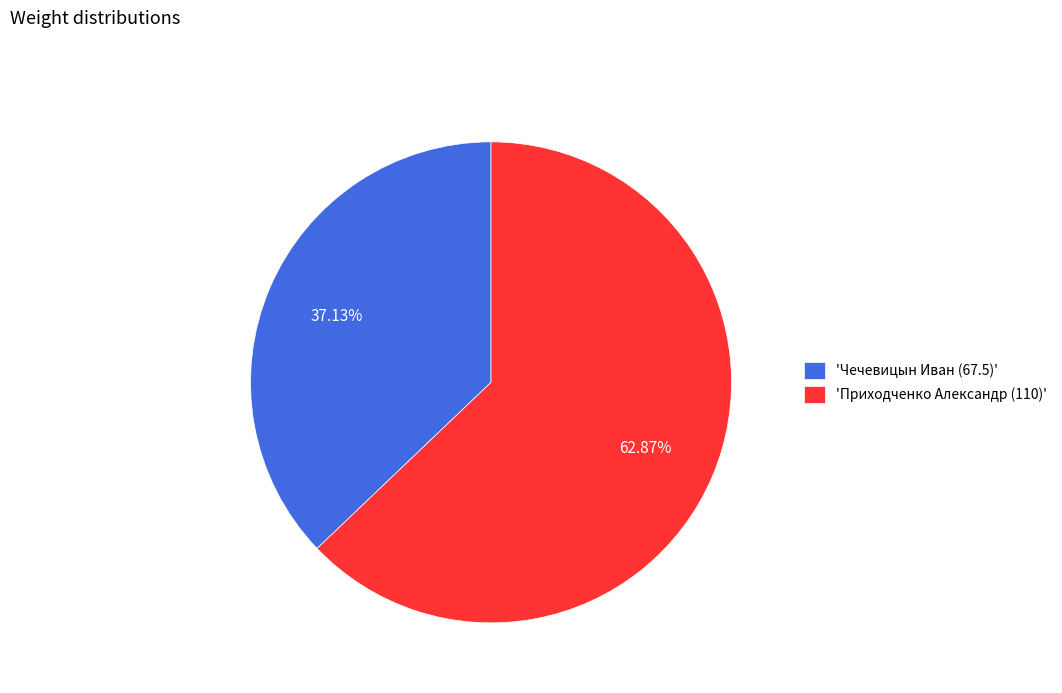

What is the ratio of the value at 'Чечевицын Иван (67.5)' to the value at 'Приходченко Александр (110)'?

0.6